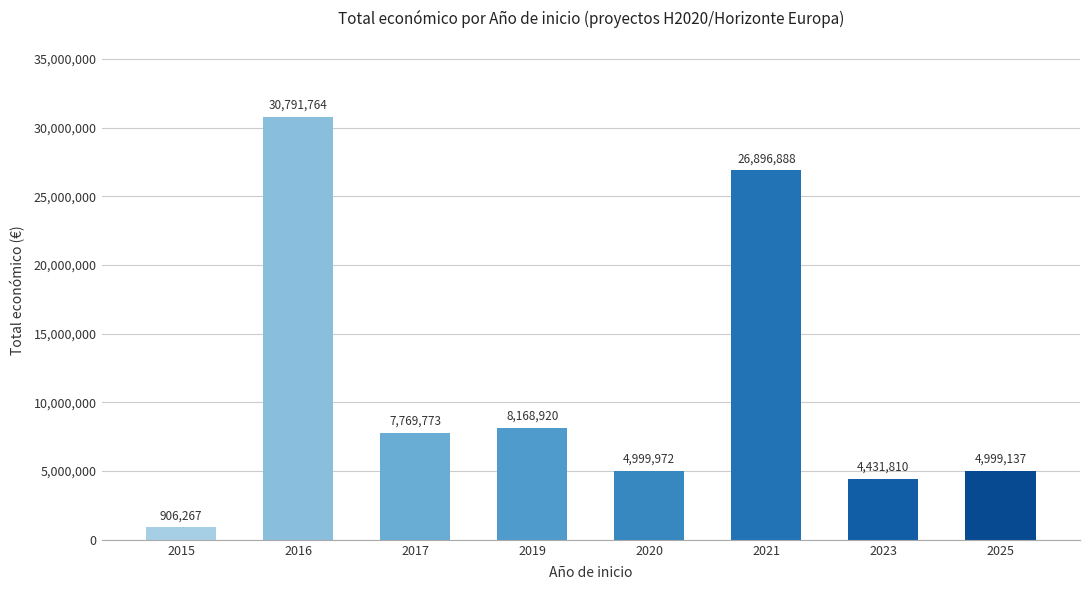

What is the smallest value displayed?

906267